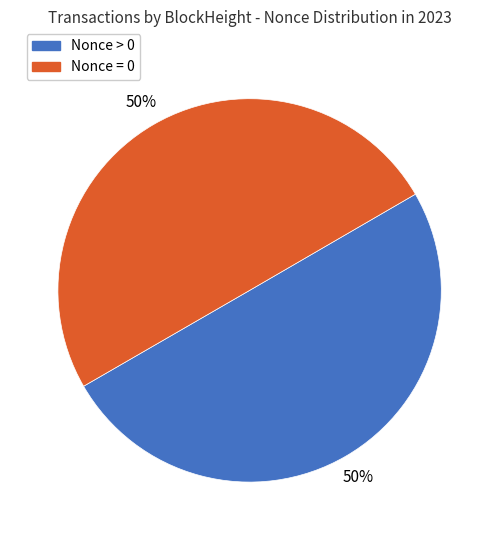

Is the sum of Nonce > 0 and Nonce = 0 greater than half?

Yes